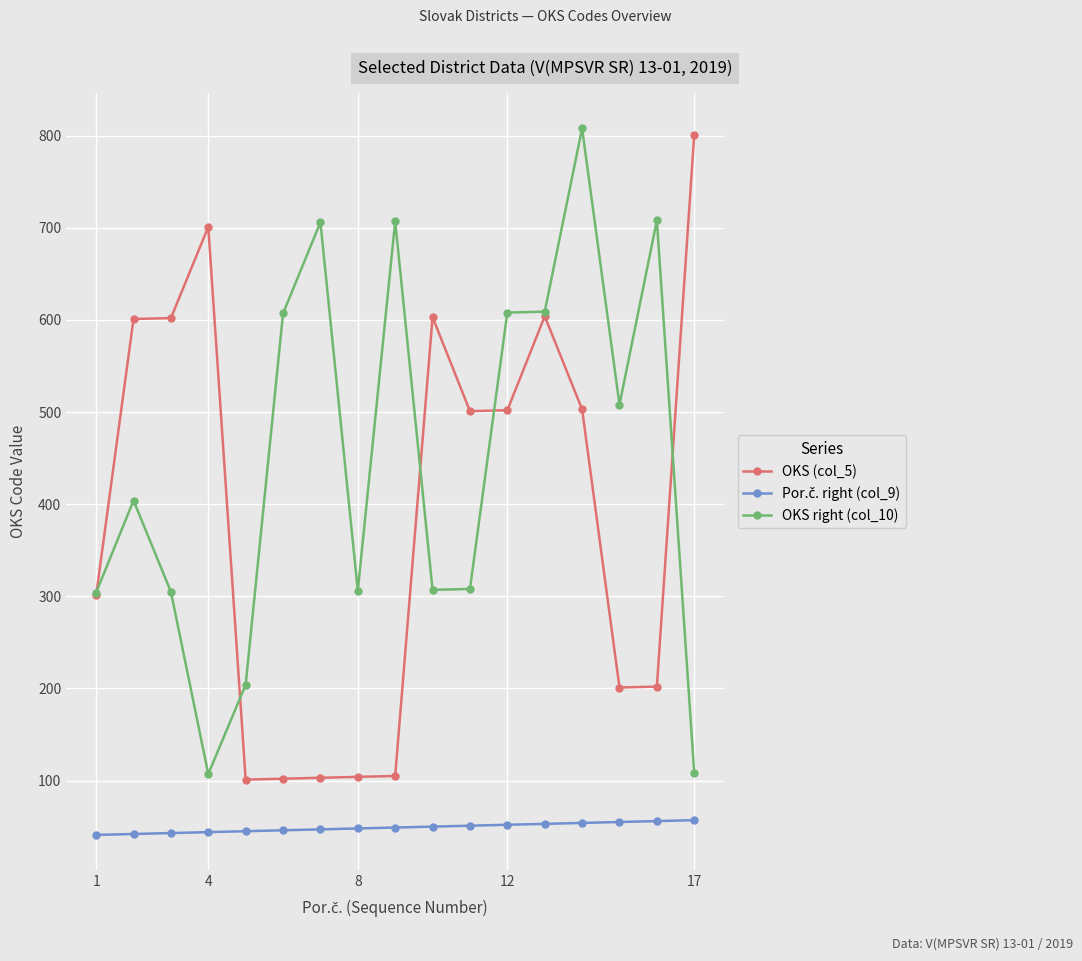

True or false: OKS (col_5) has more than 2 points higher than both neighbors.

True